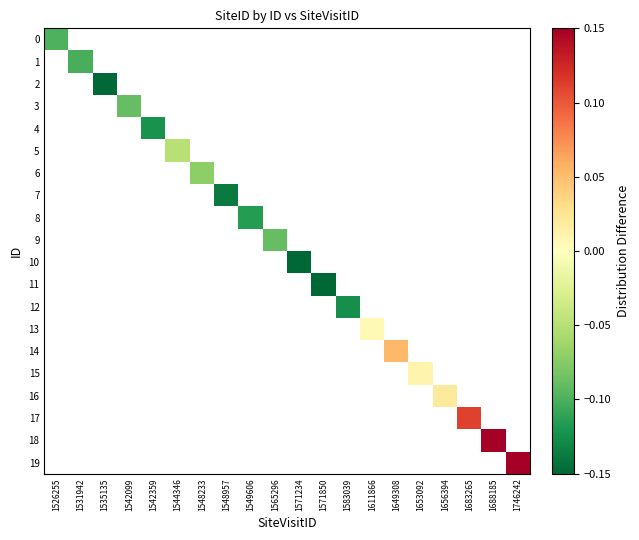

At how many categories does at least one series exceed 0?

7